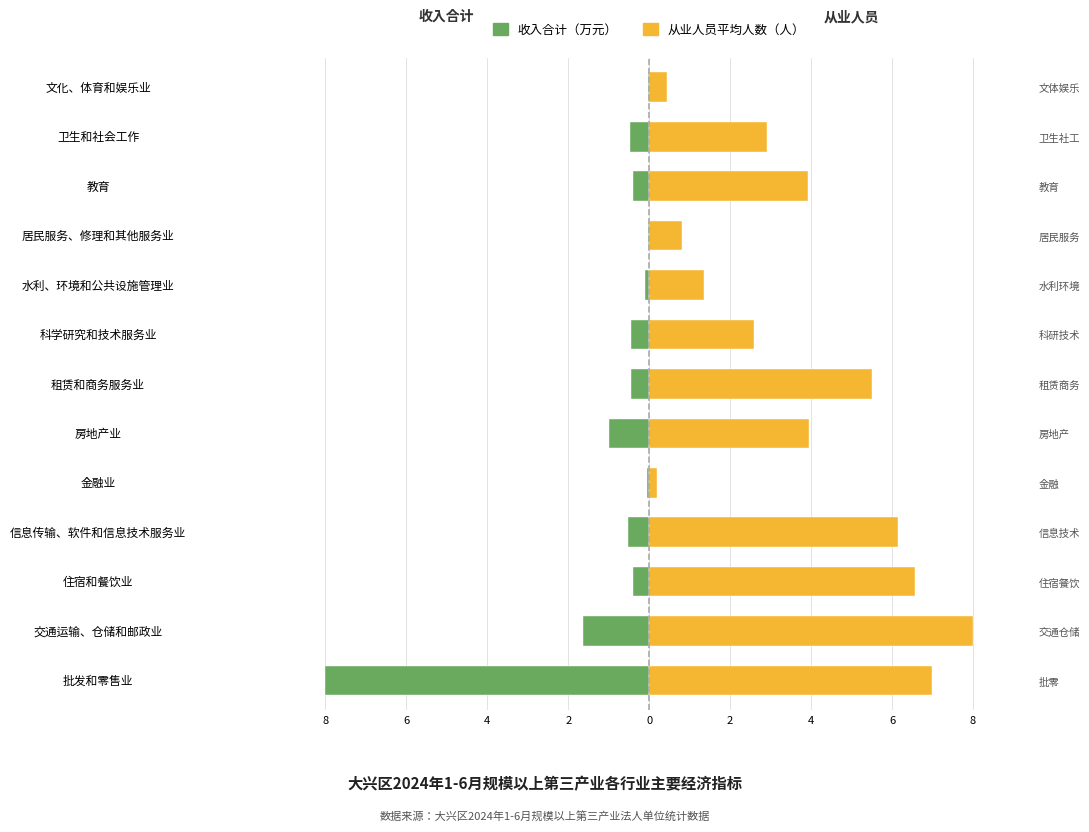

Rank the series by their maximum value, from highest to lowest.

从业人员平均人数（人）, 收入合计（万元）